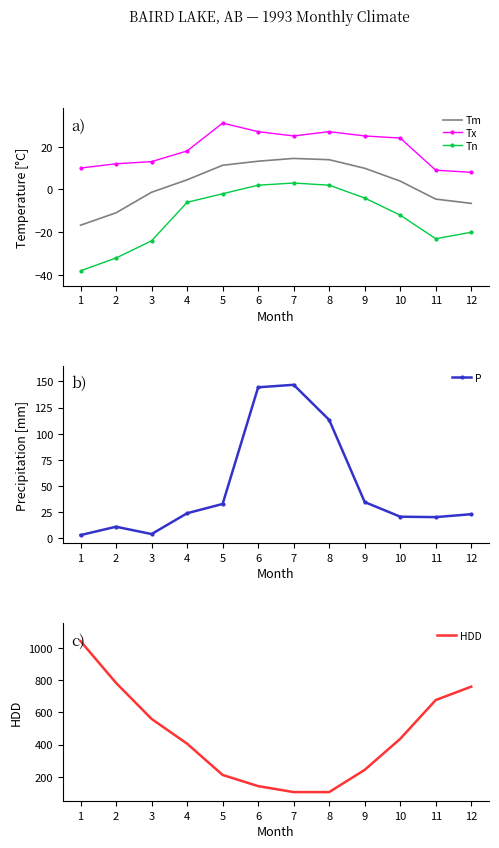

At which category does Tn reach its first local valley?

11